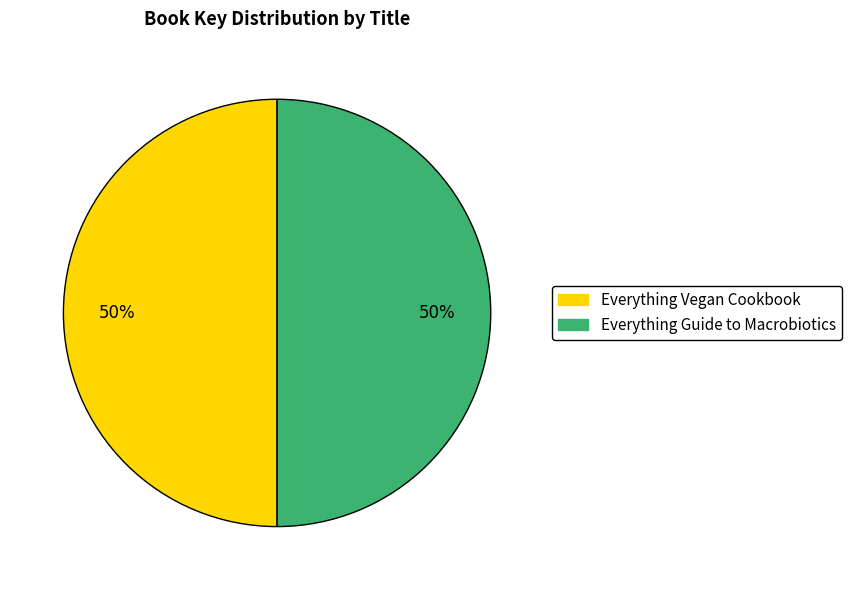

Is it true that Everything Guide to Macrobiotics is 50% of the pie?

True